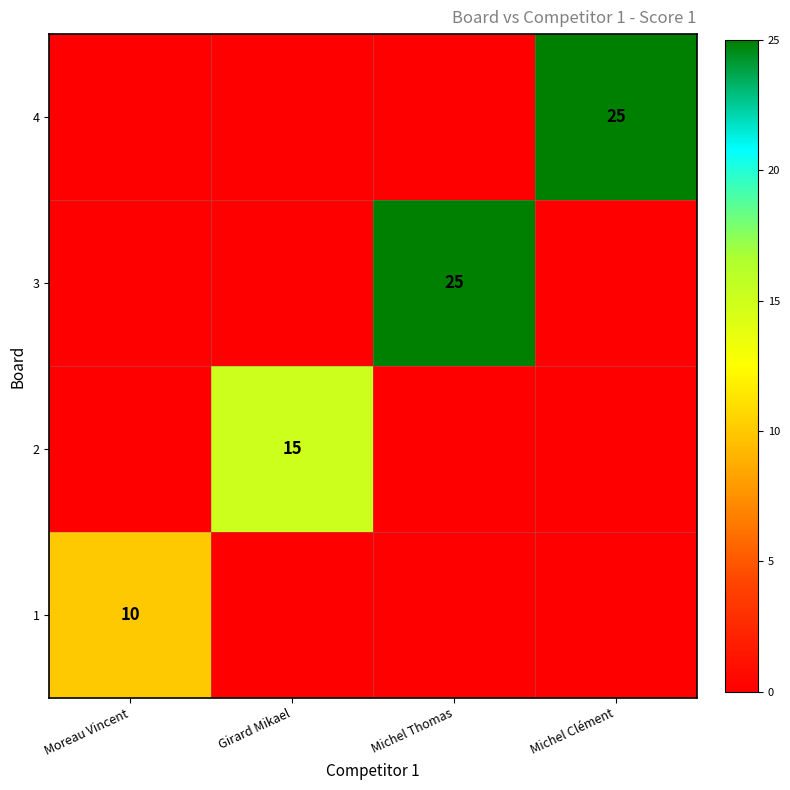

How many distinct data groups are displayed?

4